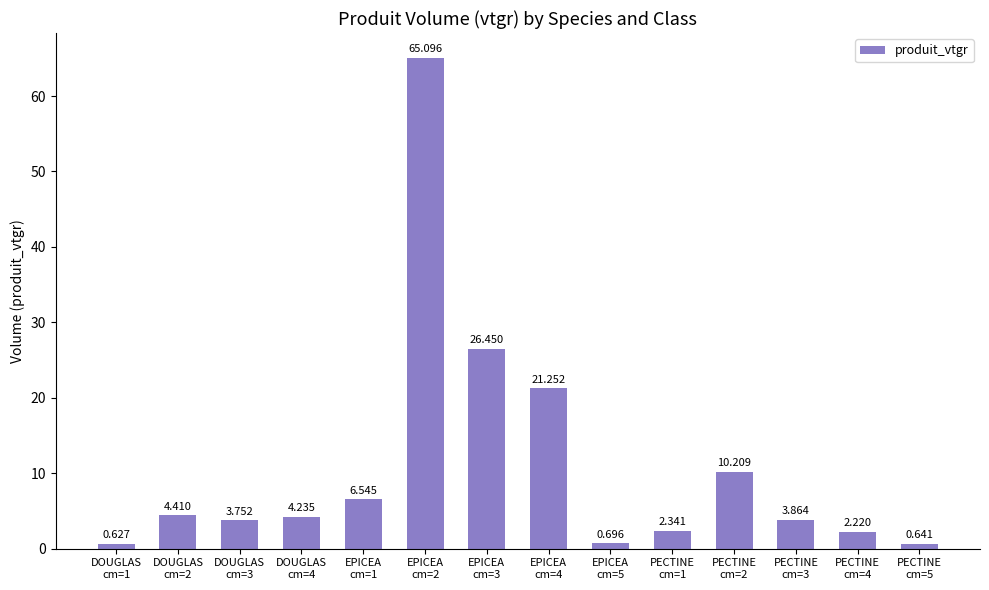

What is the change in value from PECTINE
cm=3 to PECTINE
cm=5?

-3.2